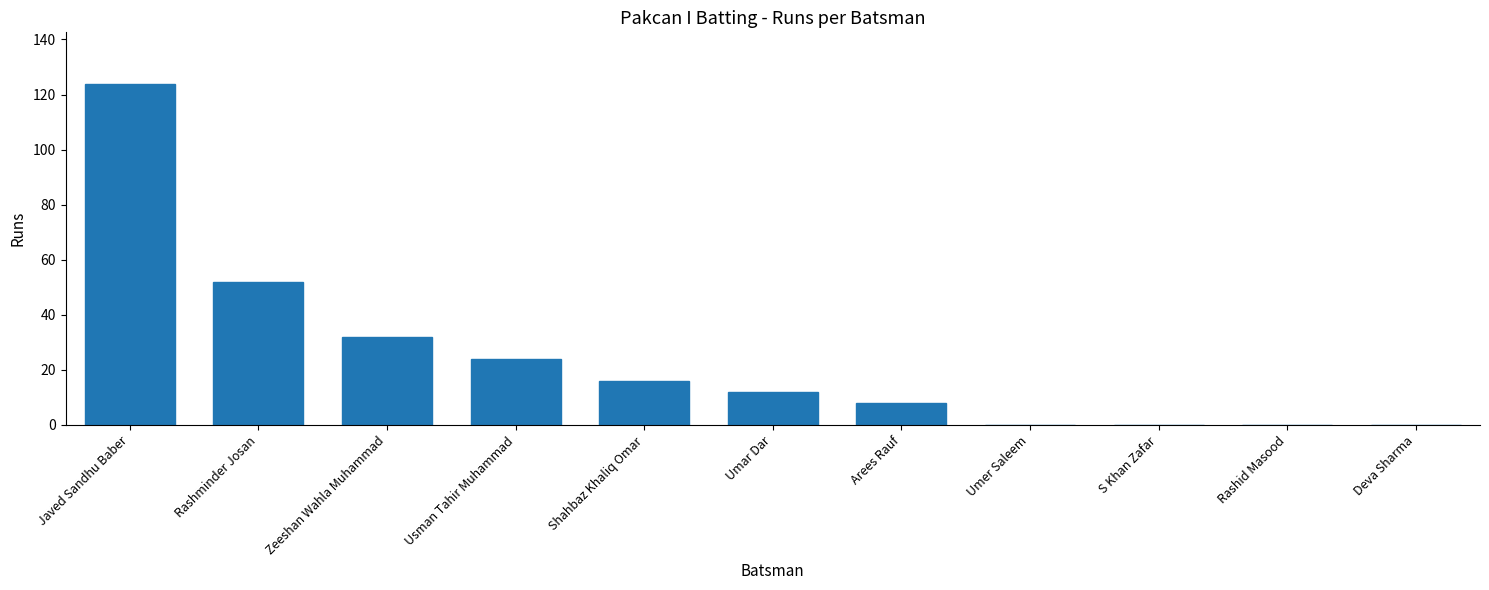

What is the sum of the values at Shahbaz Khaliq Omar and Deva Sharma?

16